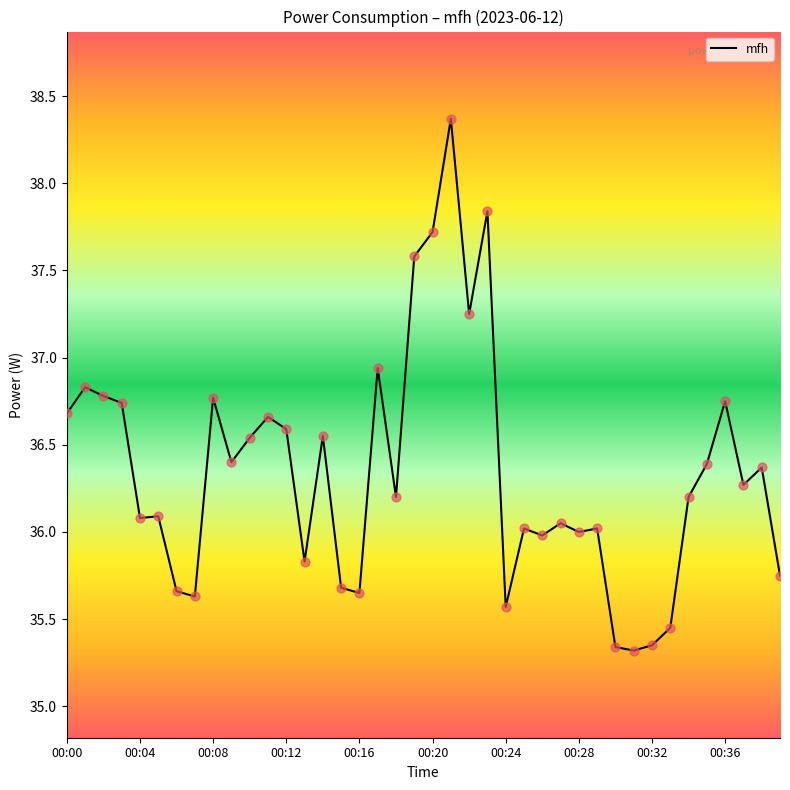

What is the maximum value shown in the chart?

38.4